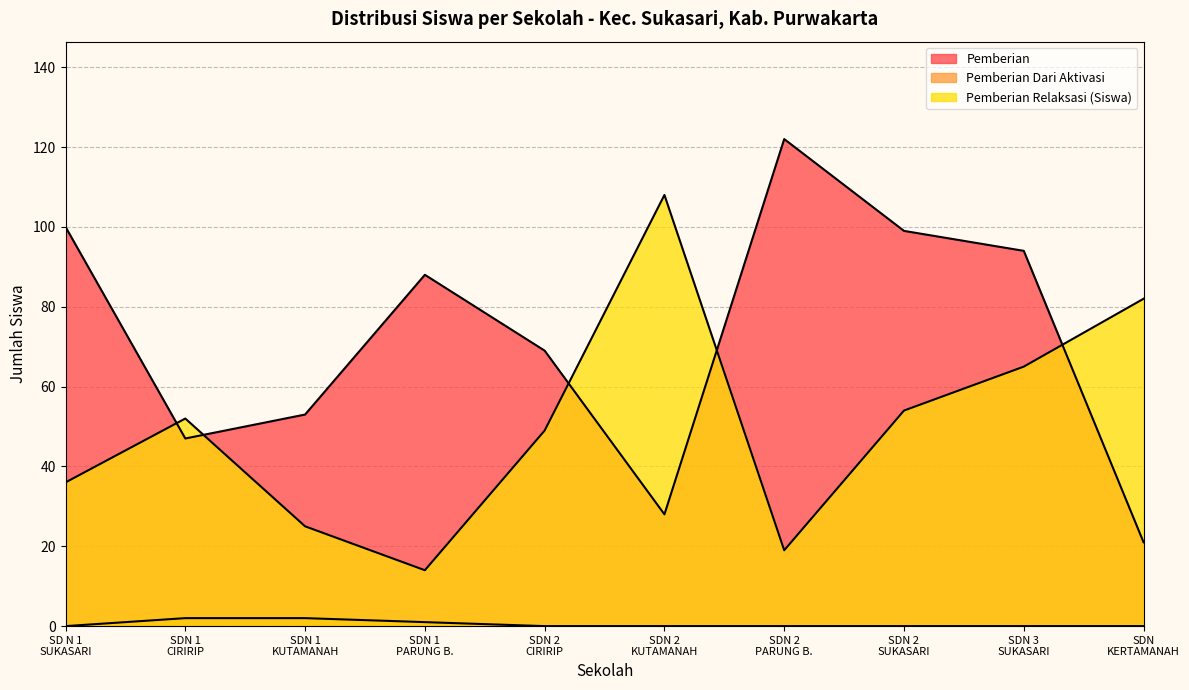

Does the chart display data point markers on the line(s)?

No